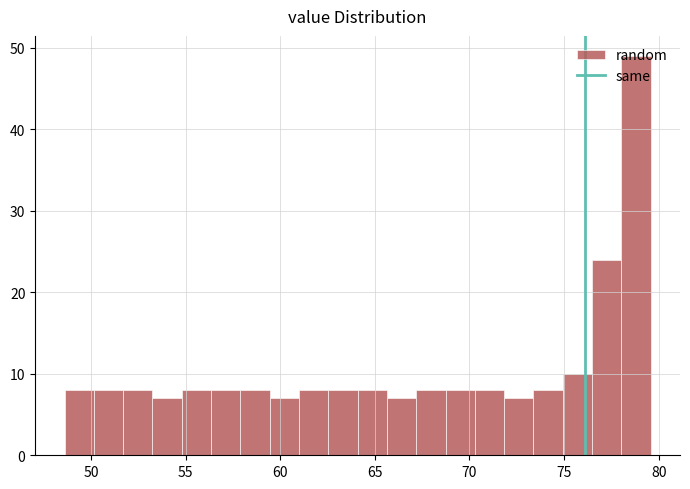

Read against the x-axis, roughly where is the centre of the tallest bar?

79.0